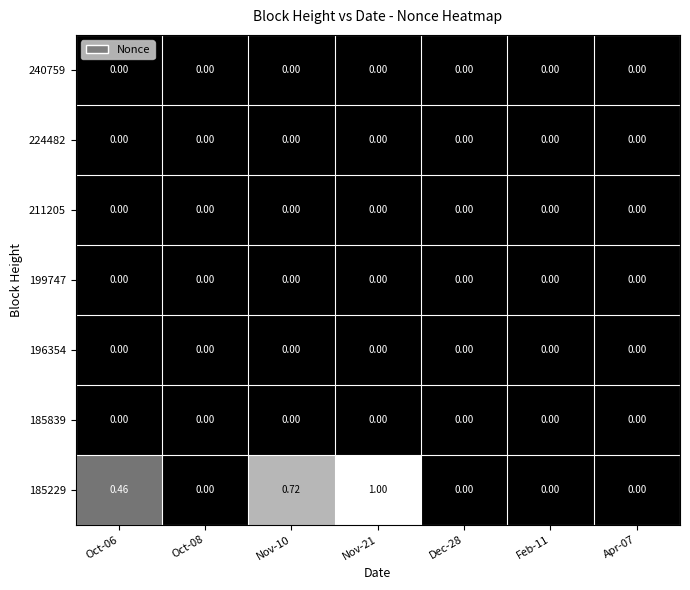

At which category is the sum across all series the highest?

Nov-21